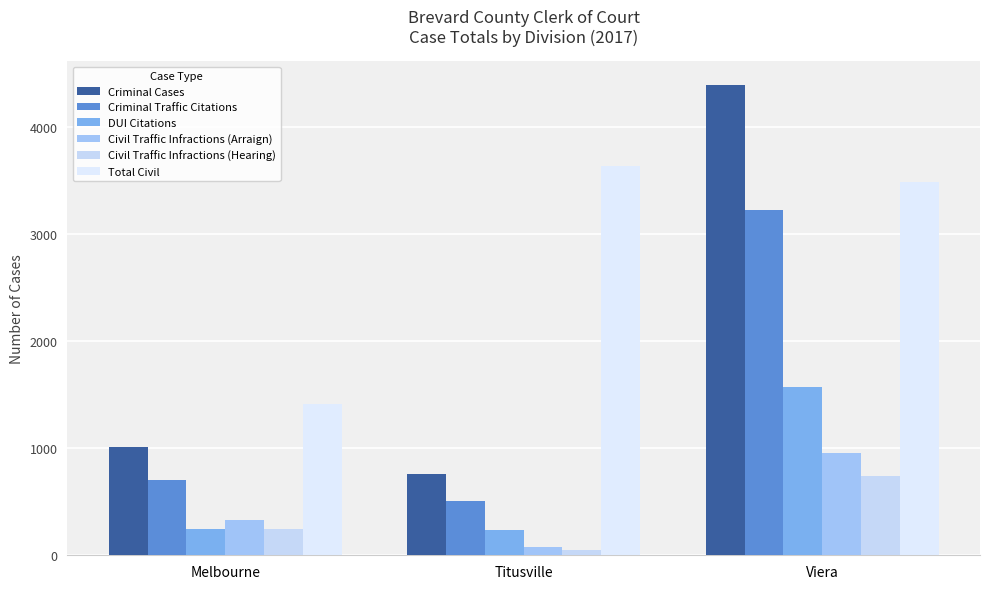

At which category does the chart reach its minimum across all series?

Titusville